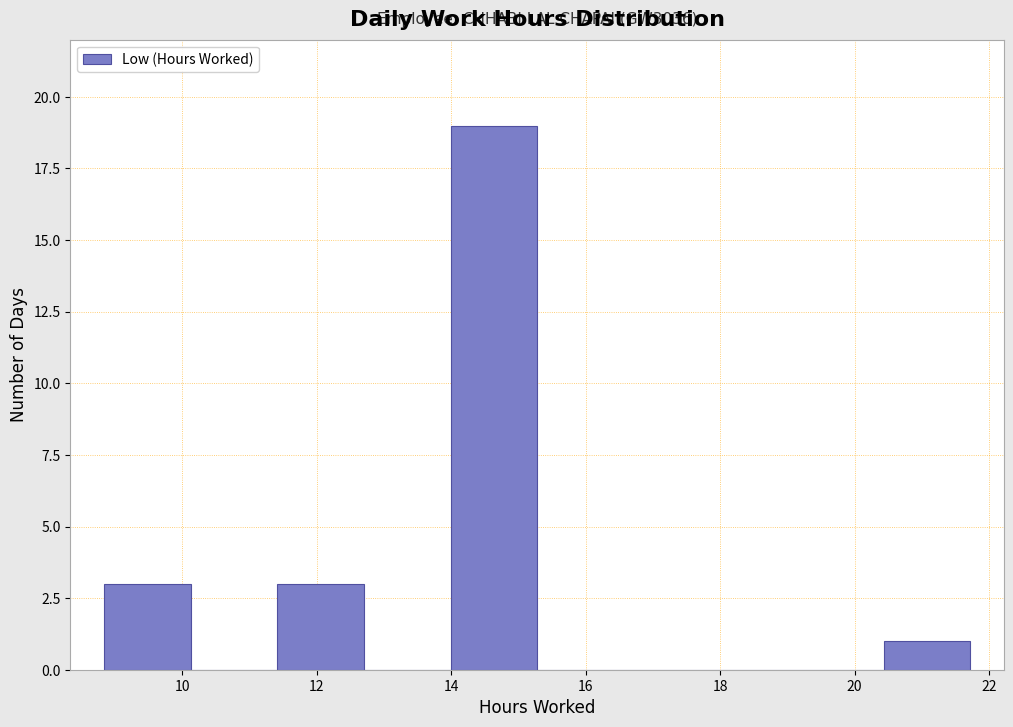

Which range on the x-axis has the tallest bar?

14.0 to 15.2